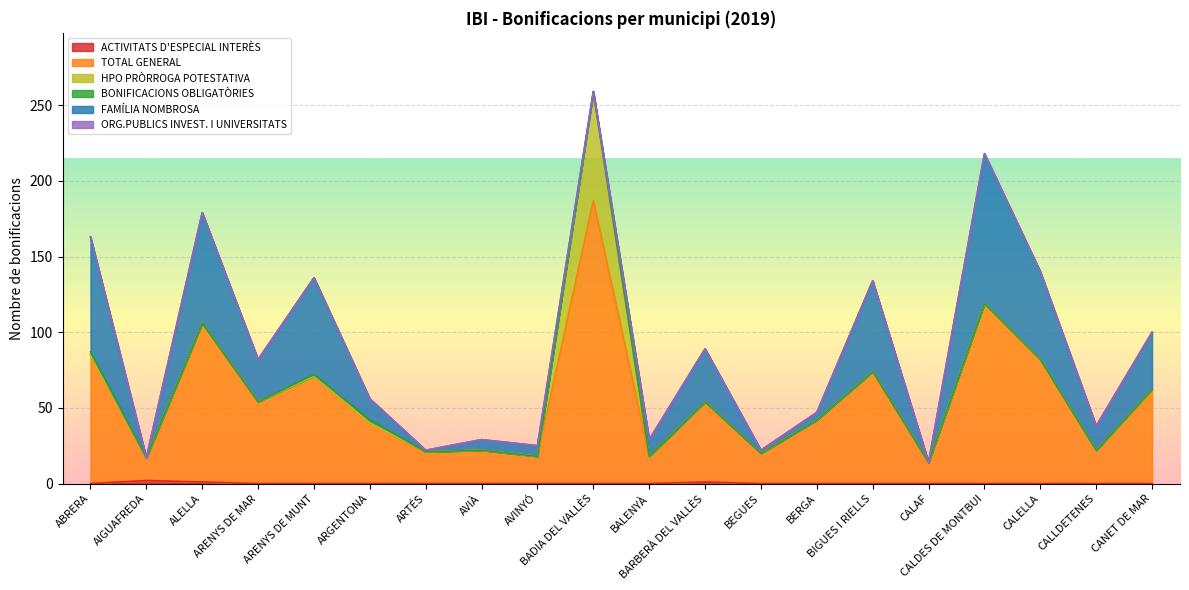

How many data points does each series have?

20